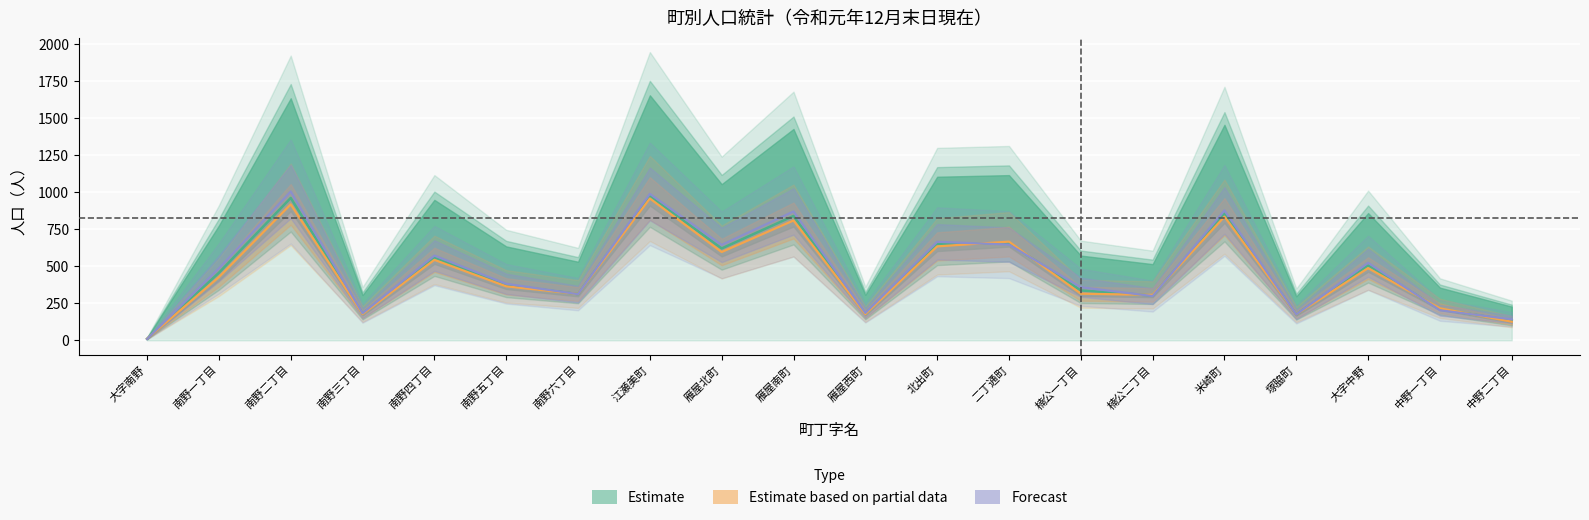

What is the minimum value shown in the chart?

9.0